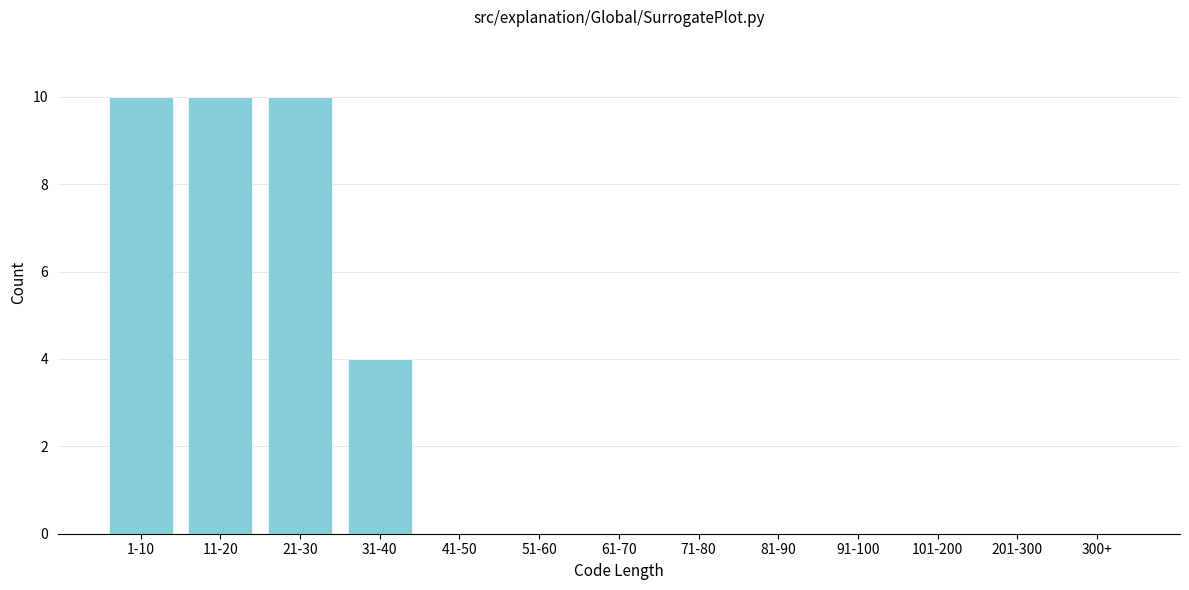

Reading left to right, what are all the values shown in this chart?

1-10=10	11-20=10	21-30=10	31-40=4	41-50=0	51-60=0	61-70=0	71-80=0	81-90=0	91-100=0	101-200=0	201-300=0	300+=0